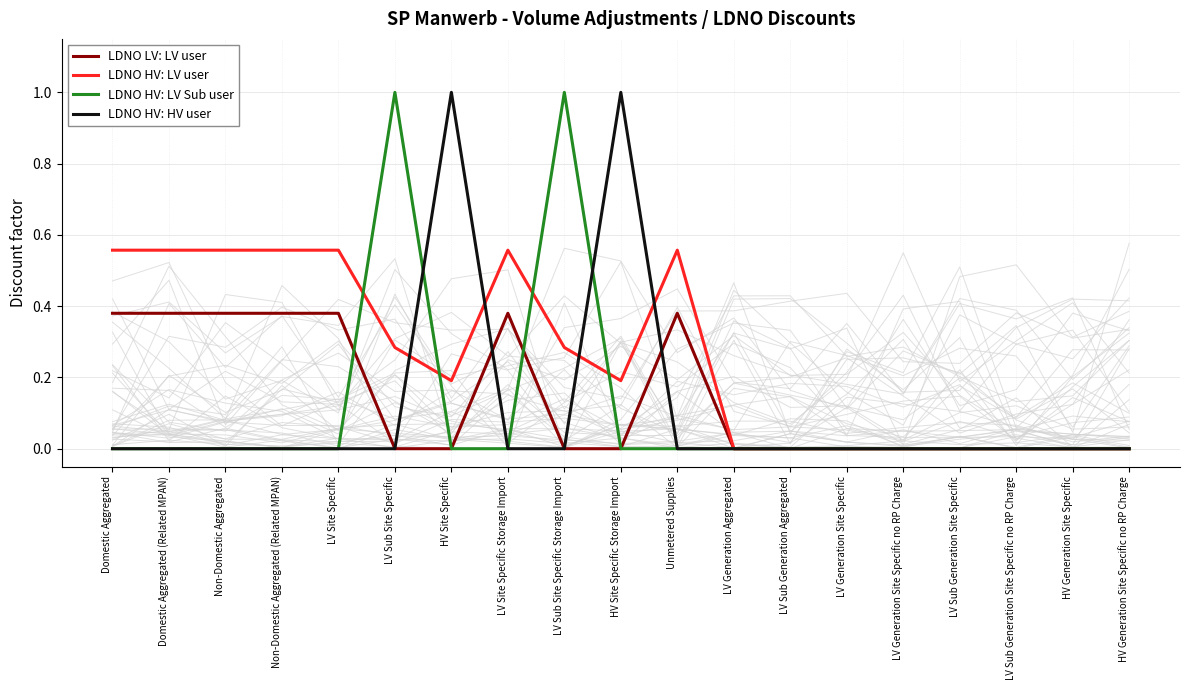

Which series ends up on top after the final intersection of LDNO HV: HV user and LDNO LV: LV user?

LDNO LV: LV user